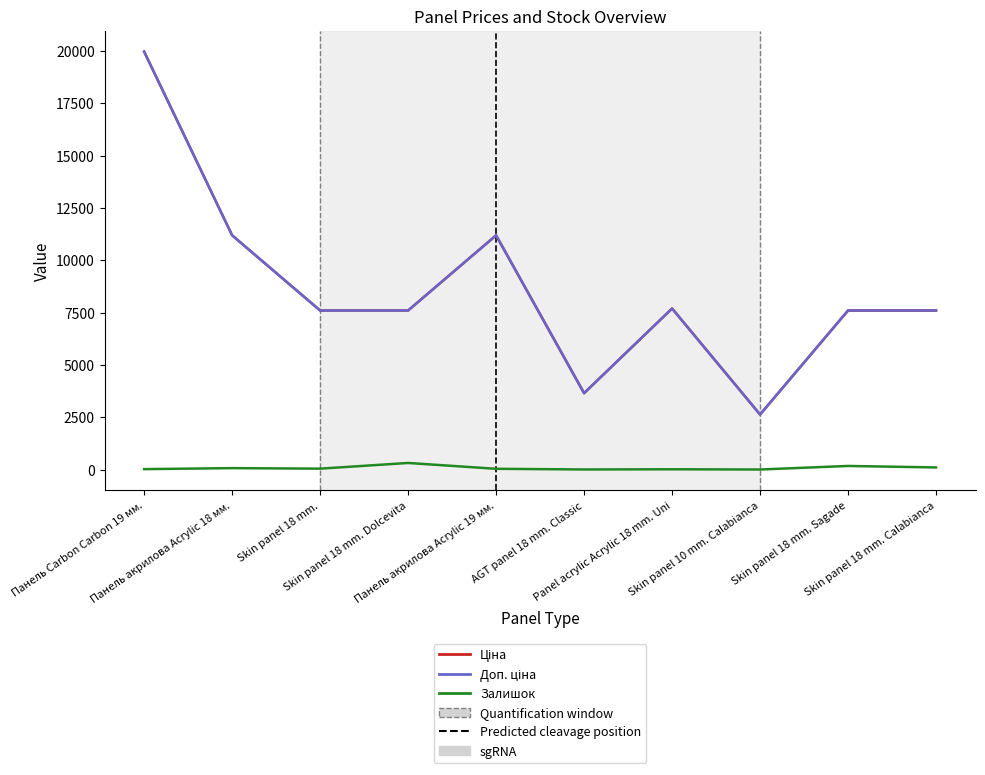

At which category is the sum across all series the highest?

Панель Carbon Carbon 19 мм.